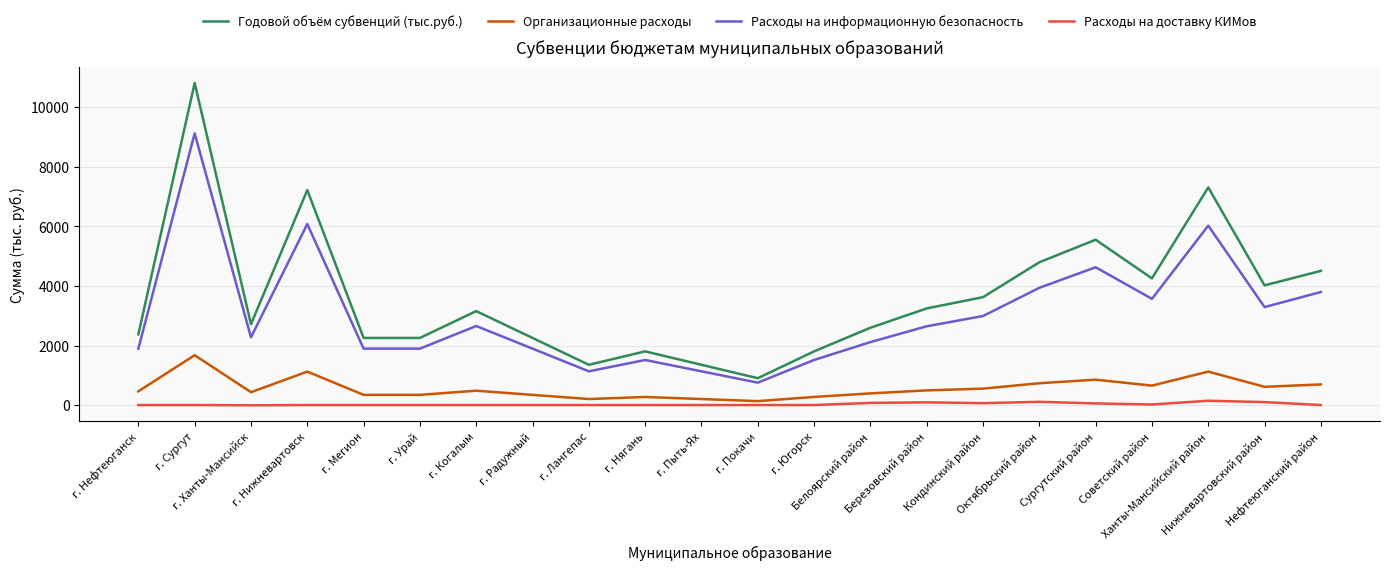

What is the greatest value displayed?

10809